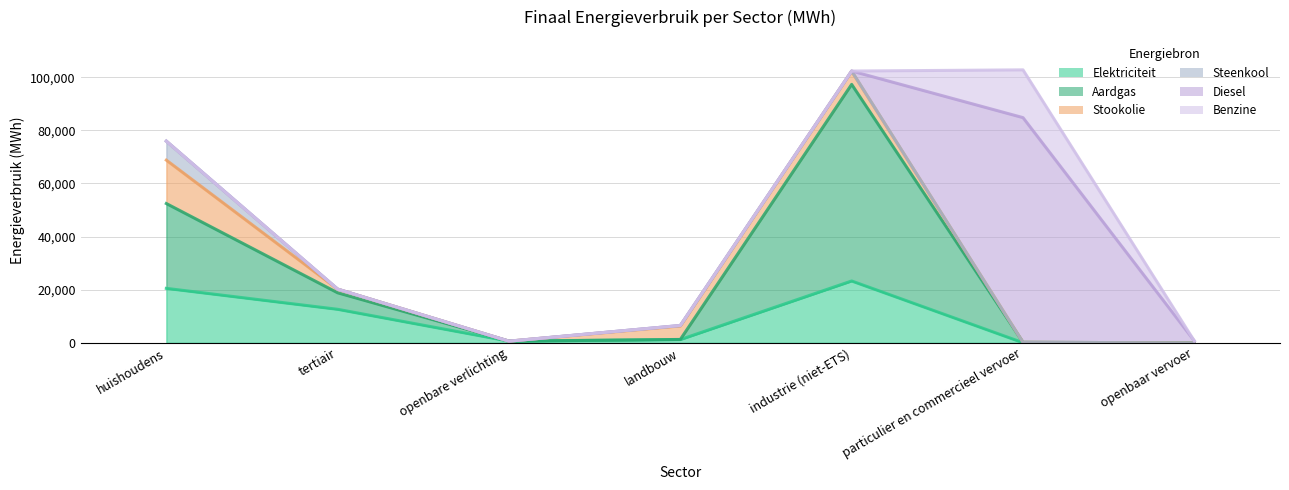

Rank the categories by Benzine value from lowest to highest.

huishoudens, tertiair, openbare verlichting, landbouw, industrie (niet-ETS), openbaar vervoer, particulier en commercieel vervoer